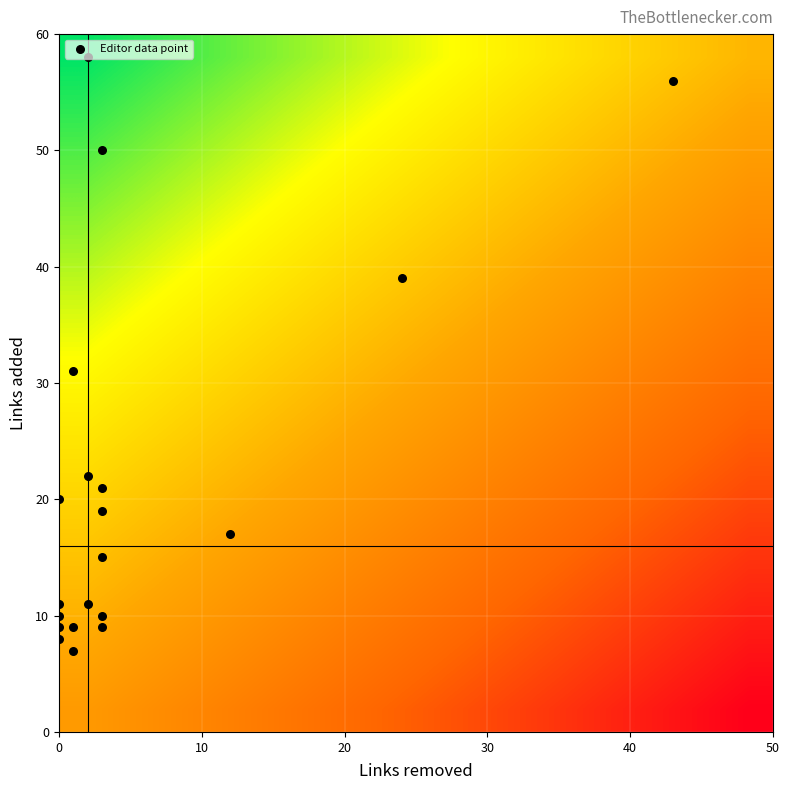

What is the greatest value displayed?

58